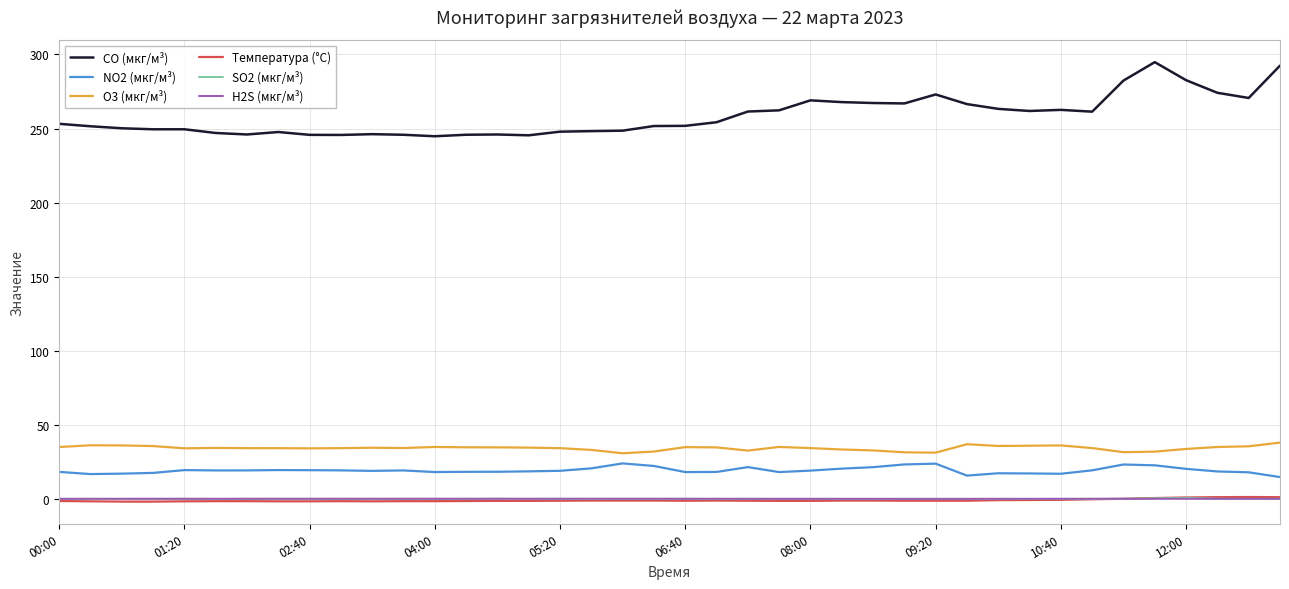

True or false: SO2 (мкг/м³) and NO2 (мкг/м³) cross at least once.

False